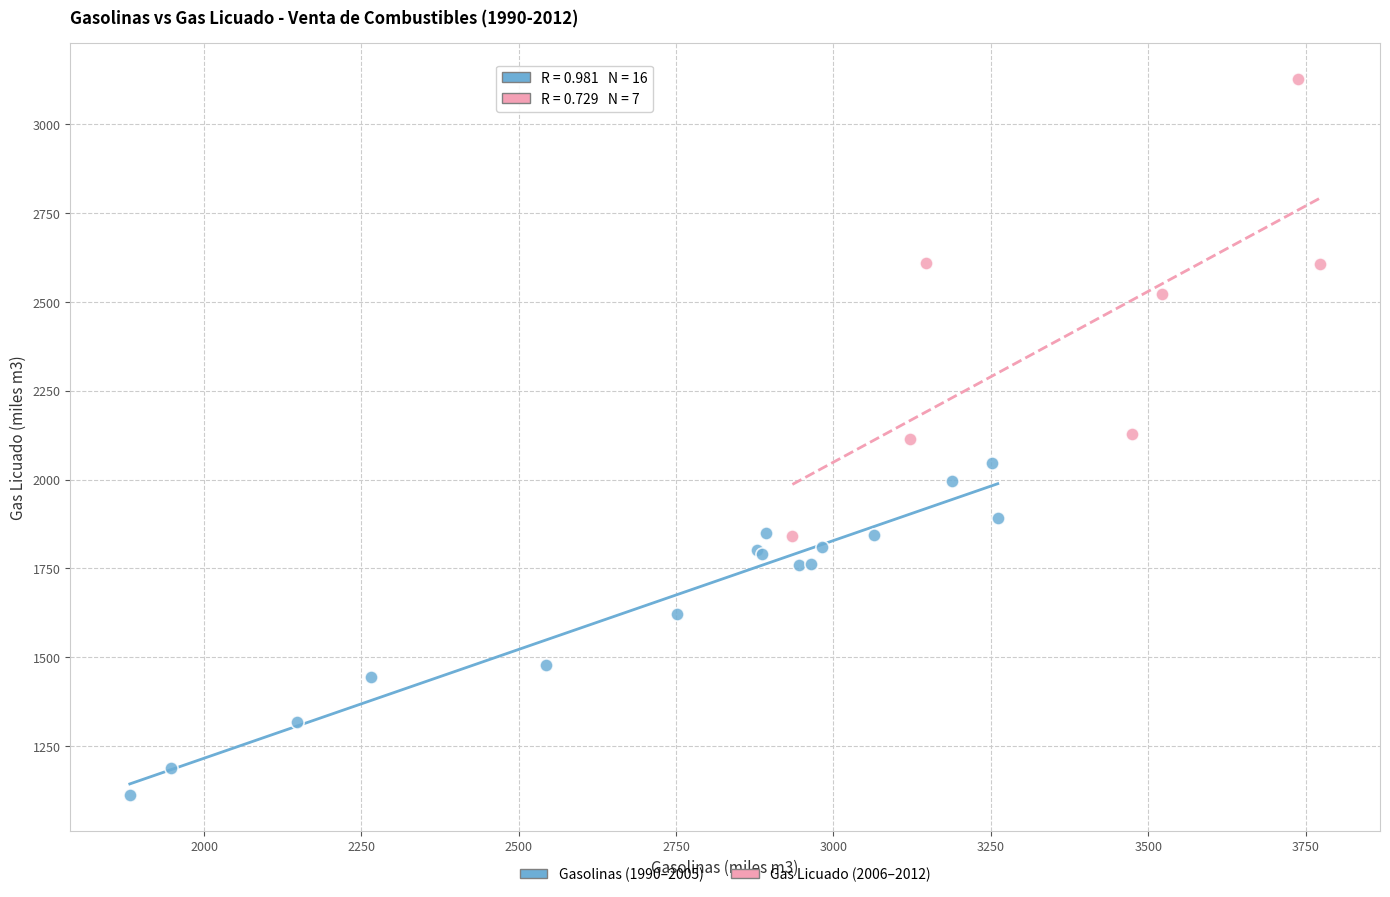

What are all the series names shown in the legend?

Gasolinas (1990–2005), Gas Licuado (2006–2012)